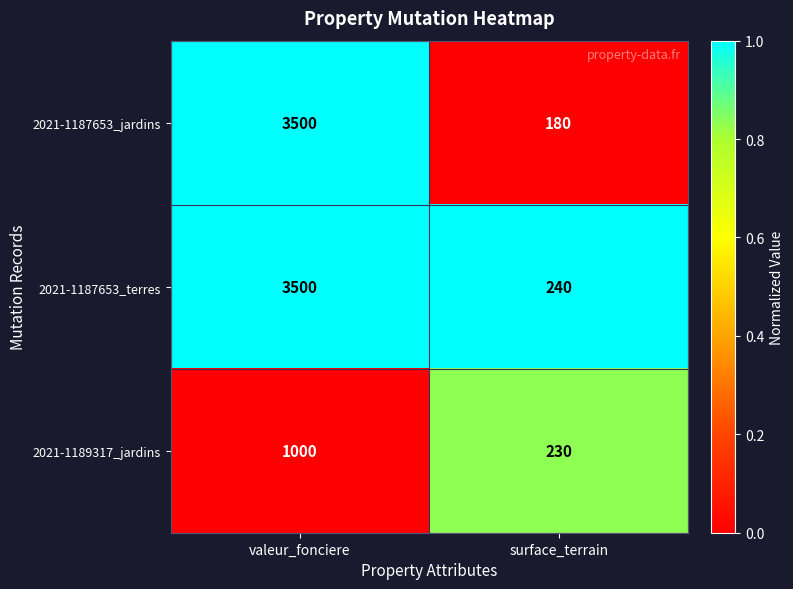

At which label does 2021-1187653_terres reach its minimum?

surface_terrain